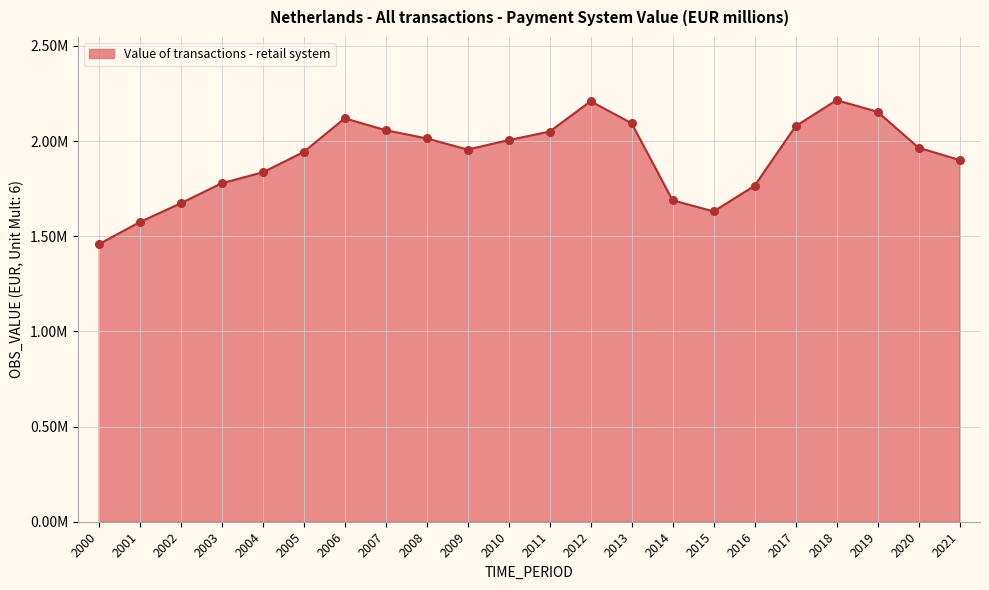

What is the change in value from 2006 to 2010?

-114536.6